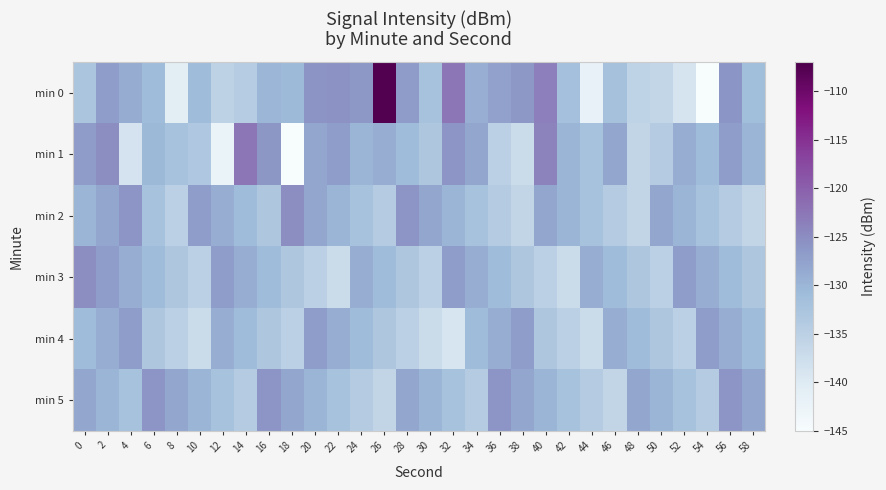

Which series changed the most between 14 and 20?

min 0